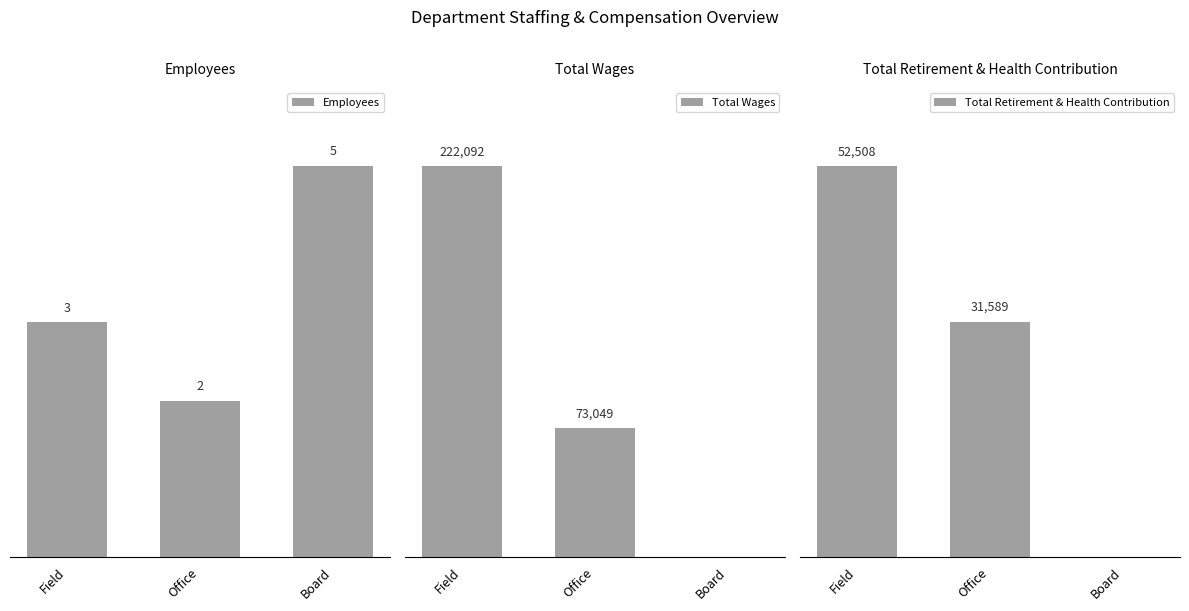

Is the value of Employees at Board greater than the value of Total Retirement & Health Contribution at Field?

No